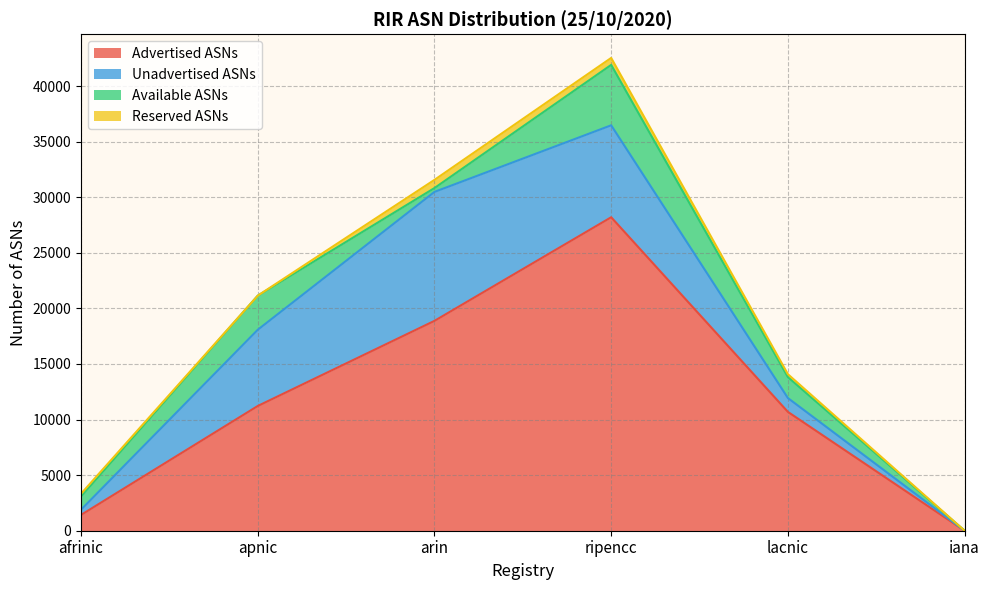

At which category is the sum across all series the highest?

ripencc